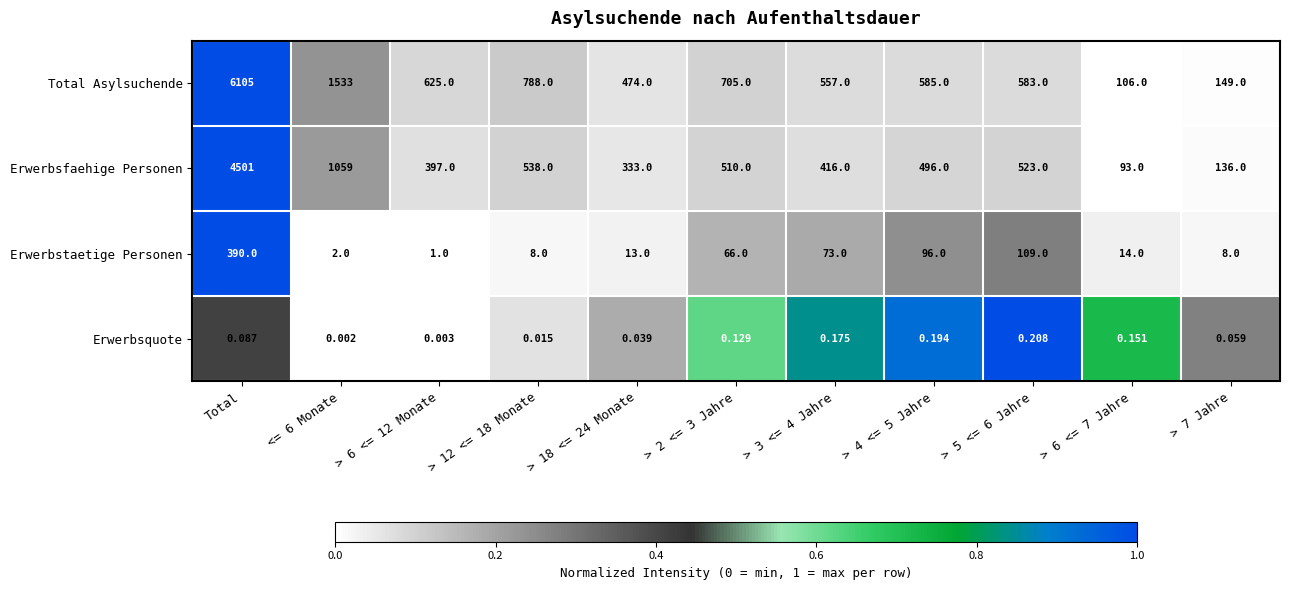

At which category is the sum across all series the highest?

Total